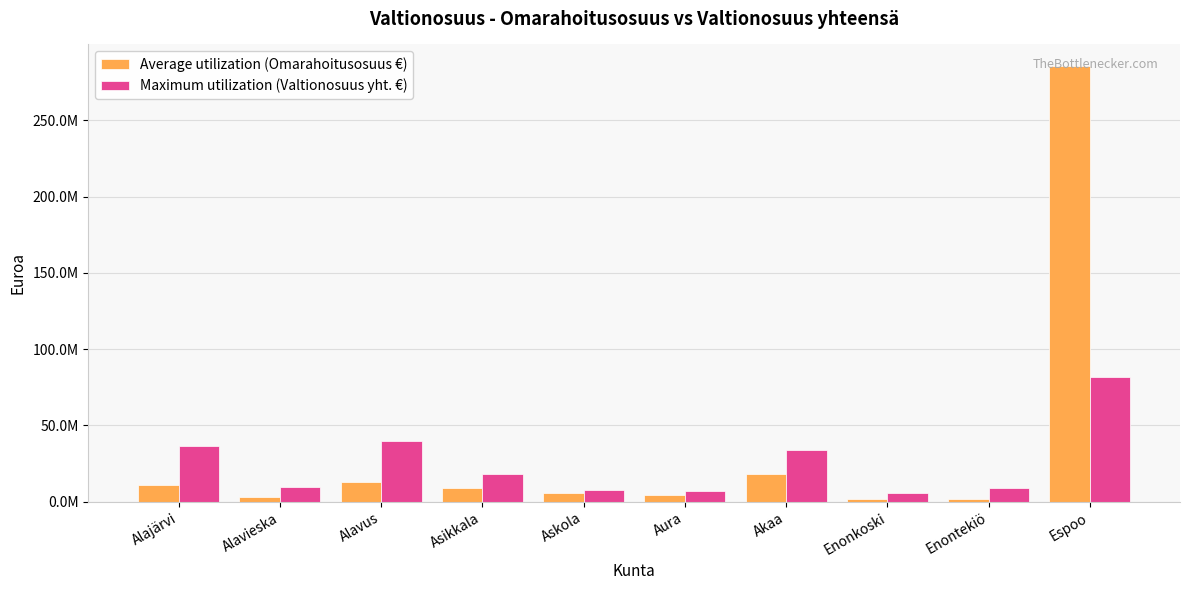

Reading left to right, extract all data points from this chart.

Average utilization (Omarahoitusosuus €): 10930672.0	2887692.0	13006973.1	8999454.1	5442230.2	4279415.6	18325613.9	1615259.1	2031164.1	285376406.7
Maximum utilization (Valtionosuus yht. €): 36235189.4	9518916.3	39968120.8	18387495.3	7482343.1	7002382.1	33997841.6	5638390.5	8881811.8	81839241.5